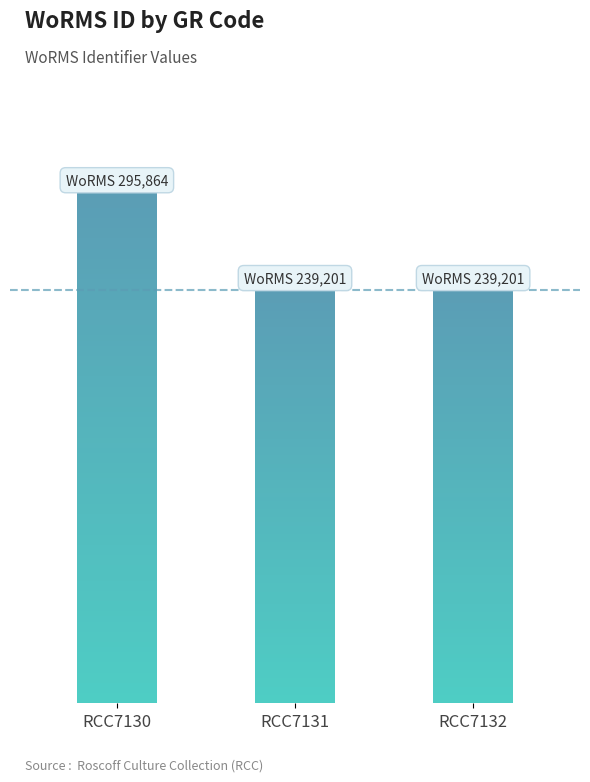

Which has a higher value, RCC7130 or RCC7131?

RCC7130